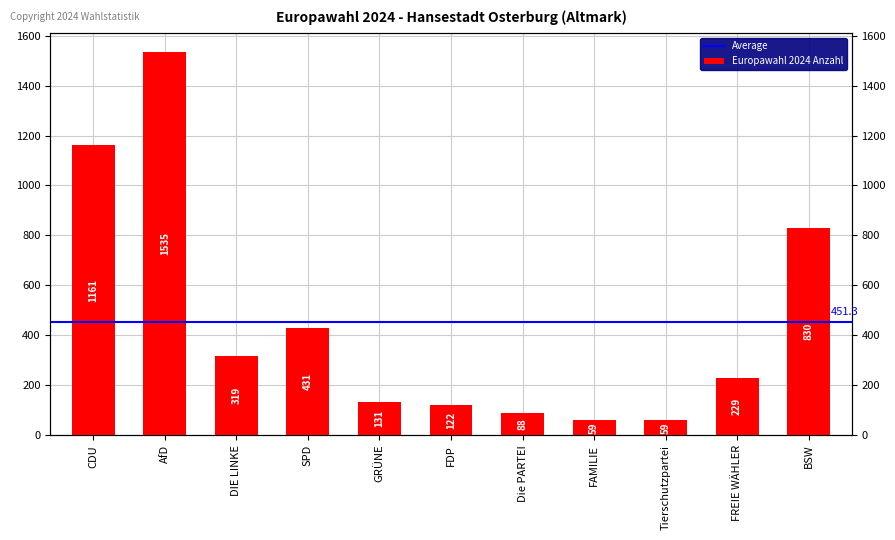

At which label does the data first exceed 229?

CDU